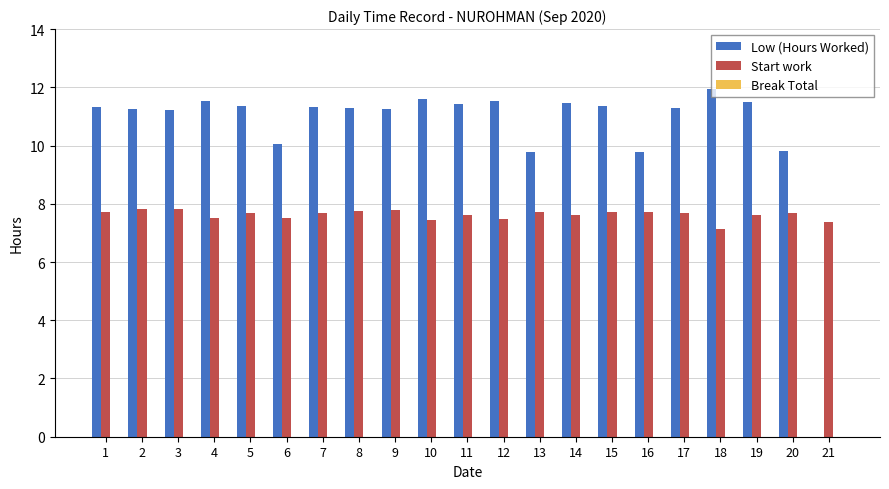

Which category has the highest value in the Low (Hours Worked) series?

18